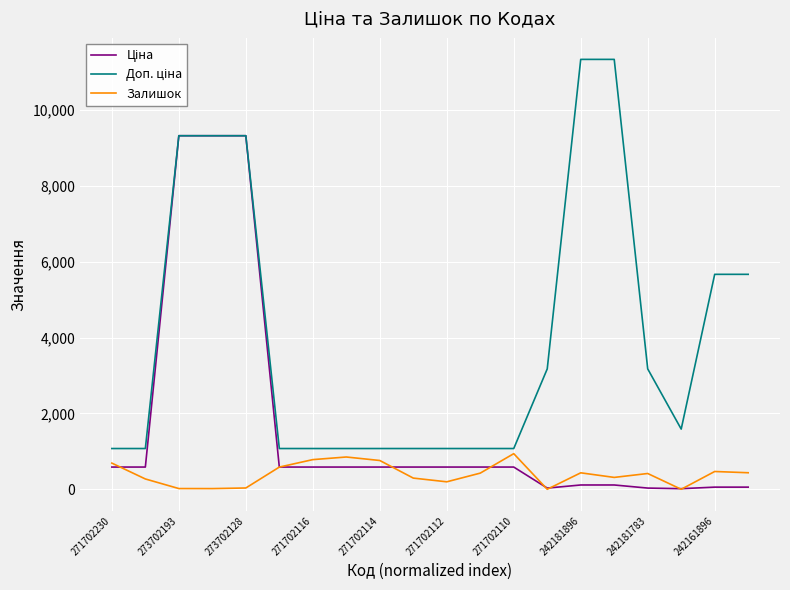

What is the maximum value shown in the chart?

11334.0